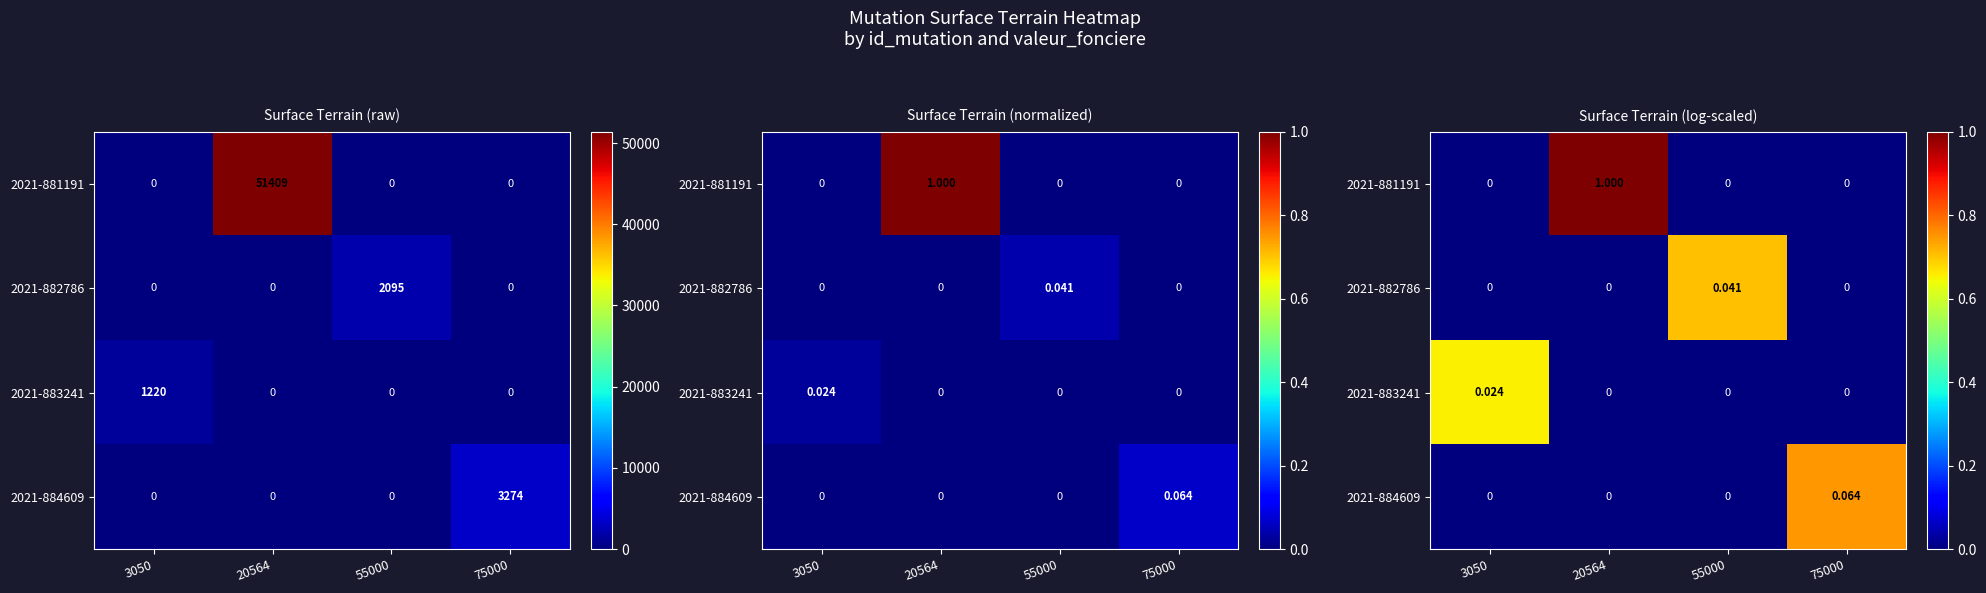

Count the number of data series in this chart.

4